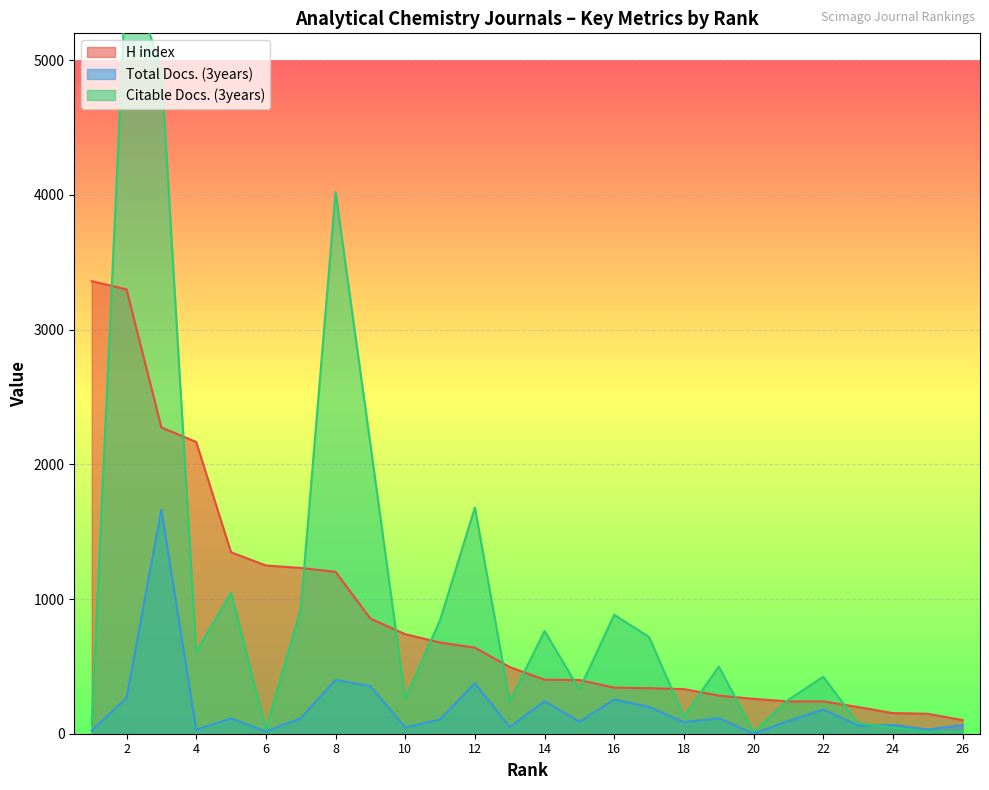

What is the spread (max minus min) of values at 4?

2136